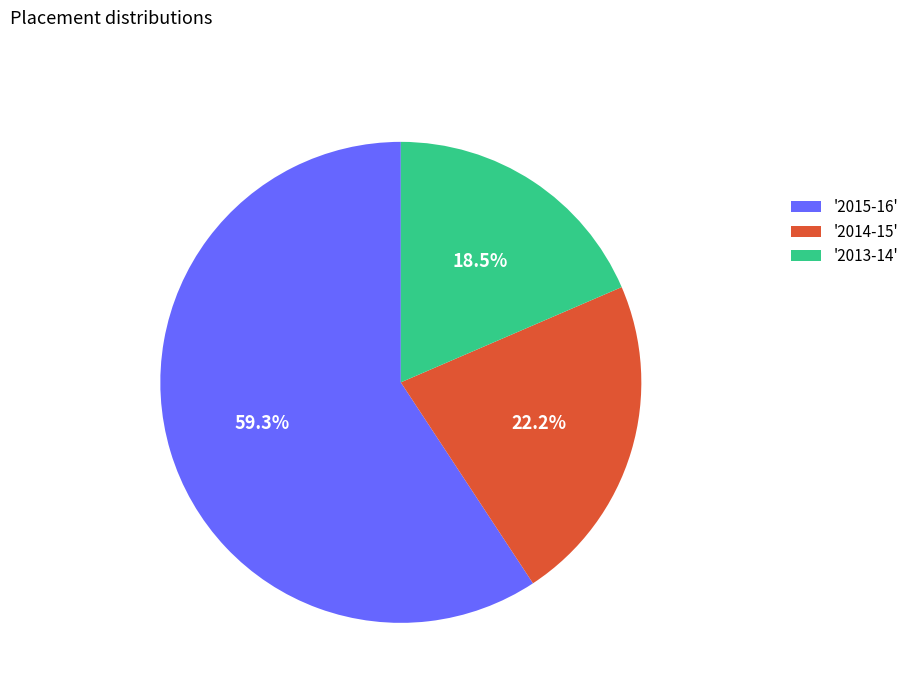

What is the smallest slice in the pie chart?

'2013-14'